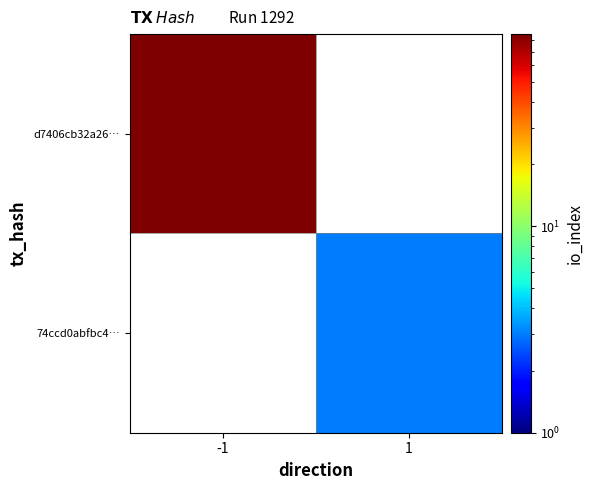

Is the value of 74ccd0abfbc4… at -1 greater than the value of d7406cb32a26… at 1?

No